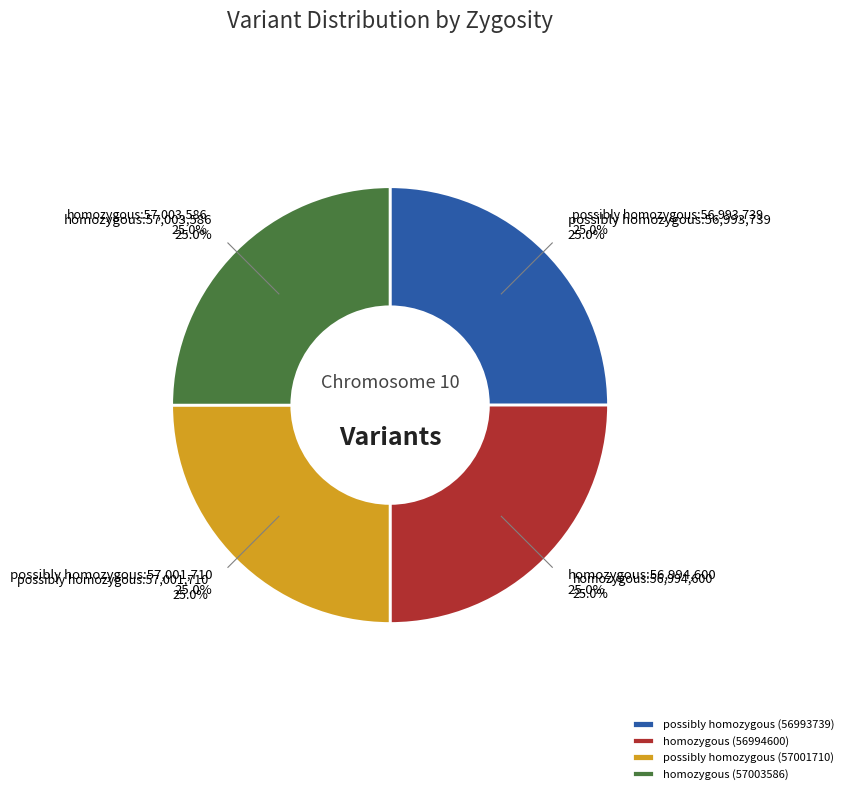

What is the change in value from possibly homozygous (56993739) to homozygous (56994600)?

+861